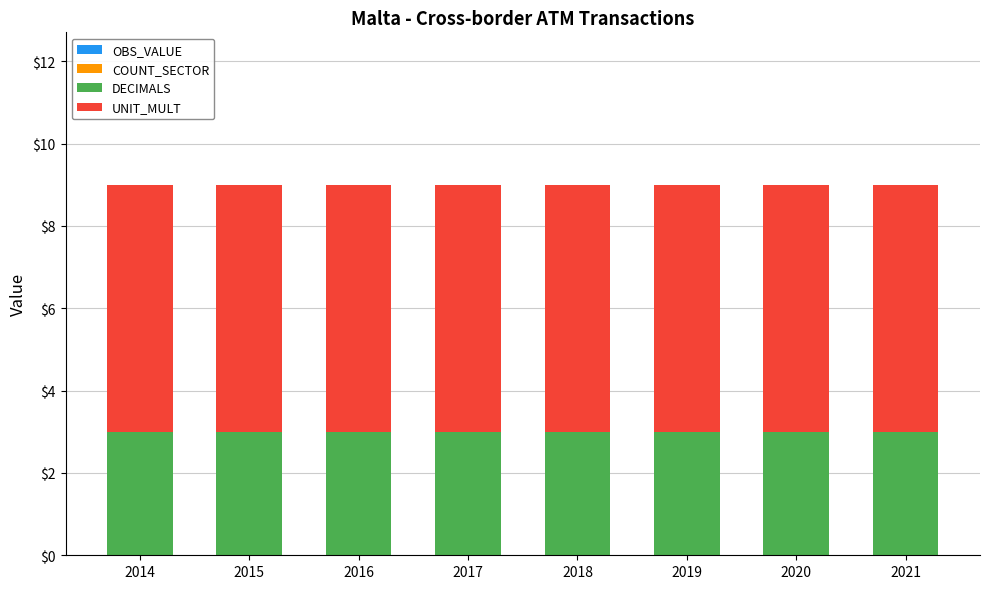

What is the total value across all series at 2014?

9